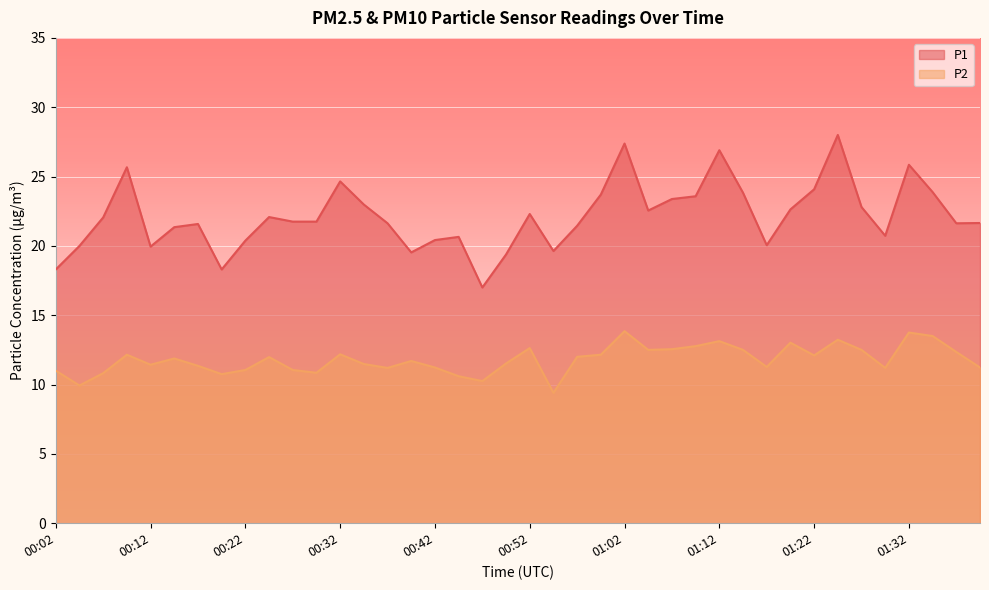

Rank the series by their maximum value, from lowest to highest.

P2, P1